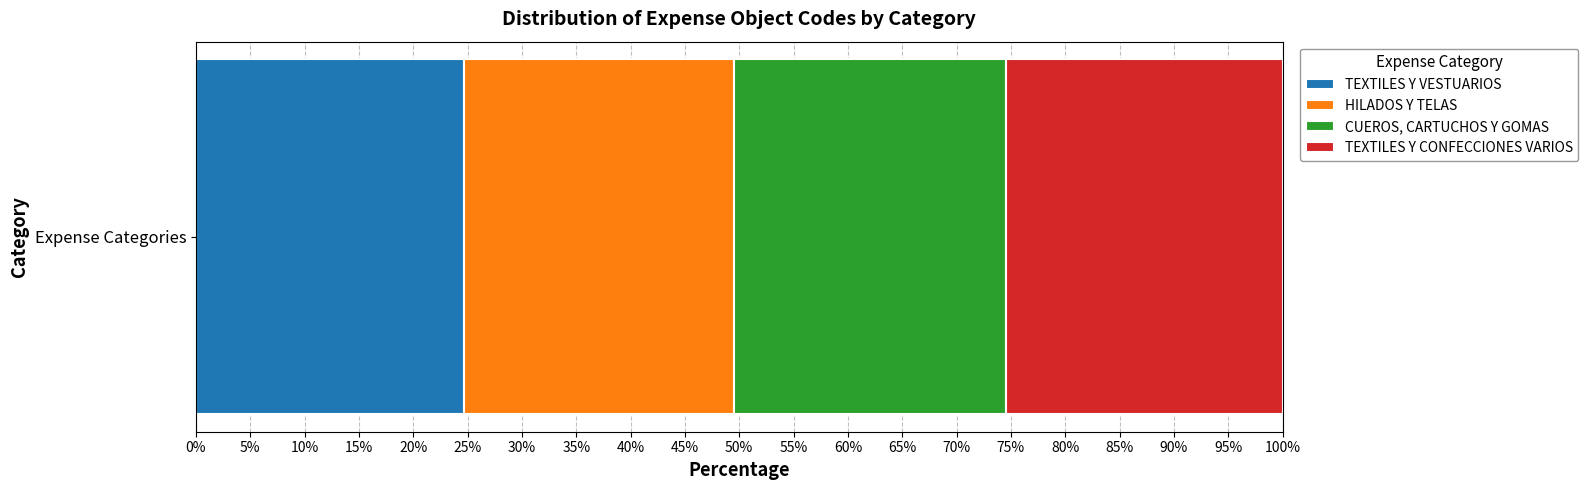

What is the lowest value of the TEXTILES Y VESTUARIOS series?

24.7